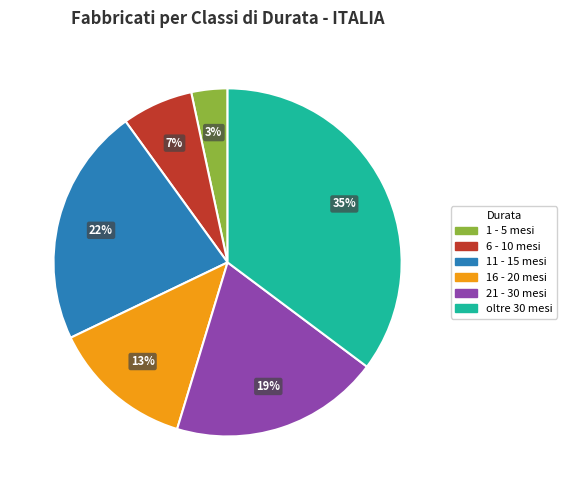

To the nearest percent, what portion does 16 - 20 mesi represent?

13%